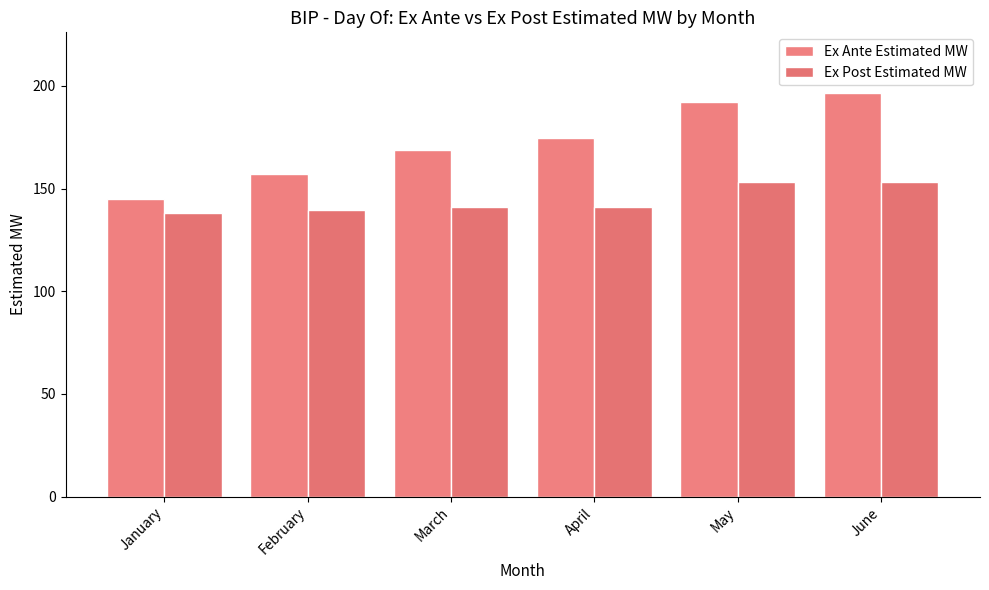

What are all the series names shown in the legend?

Ex Ante Estimated MW, Ex Post Estimated MW